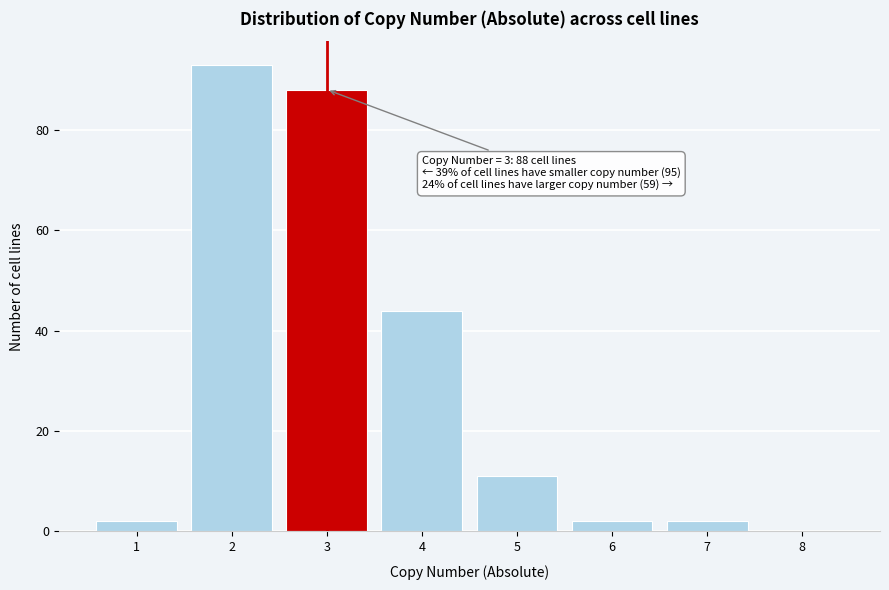

Reading left to right, extract all data points from this chart.

1=2	2=93	3=88	4=44	5=11	6=2	7=2	8=0